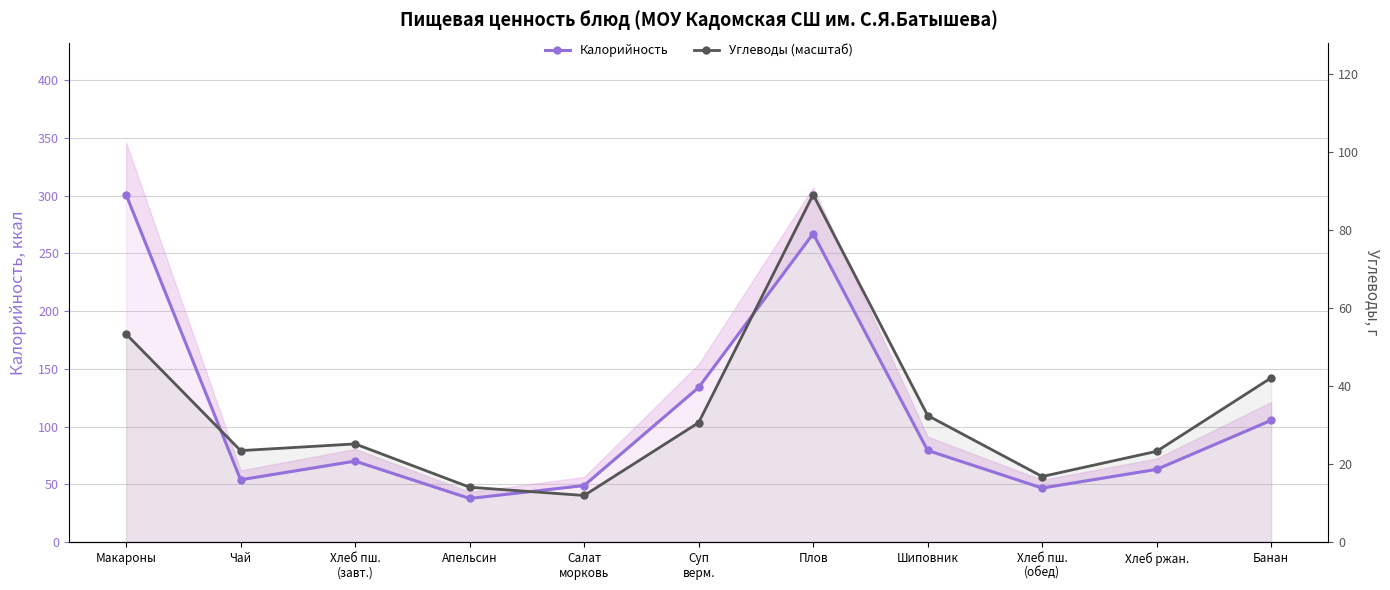

What is the spread (max minus min) of values at Плов?

33.8